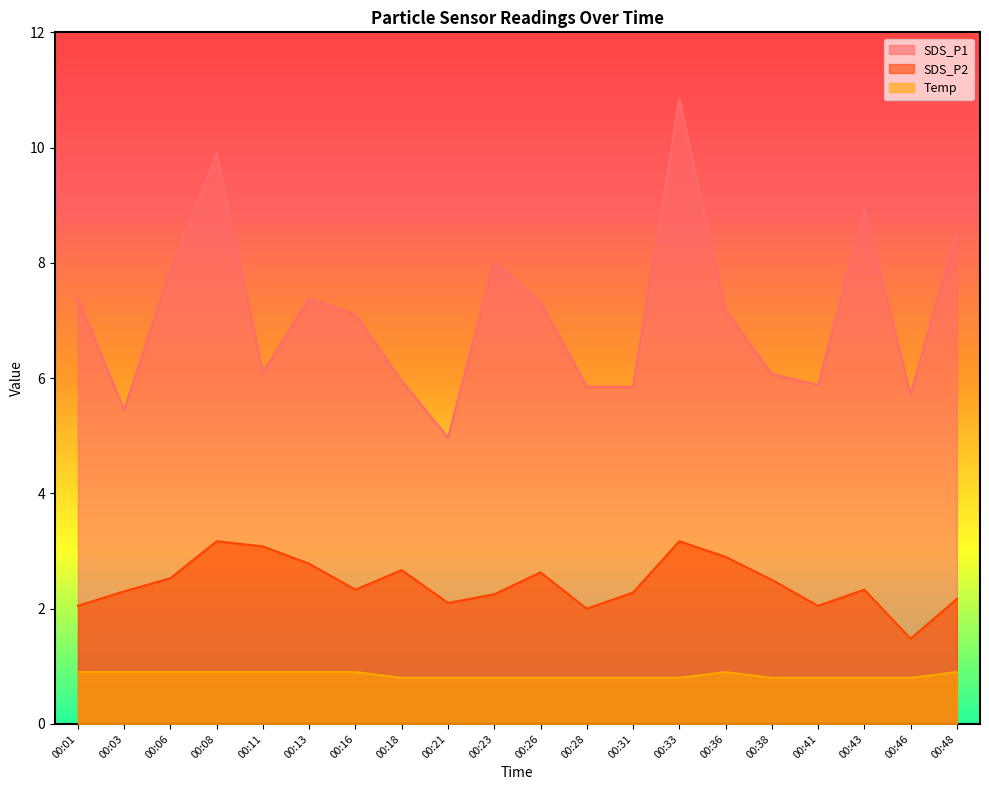

Which series has the largest range (max minus min)?

SDS_P1